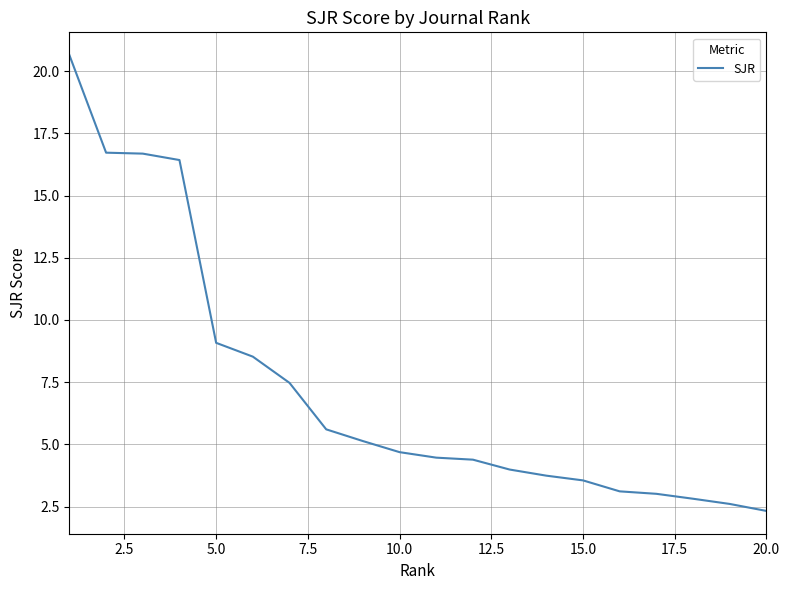

Does the chart have visible grid lines?

Yes